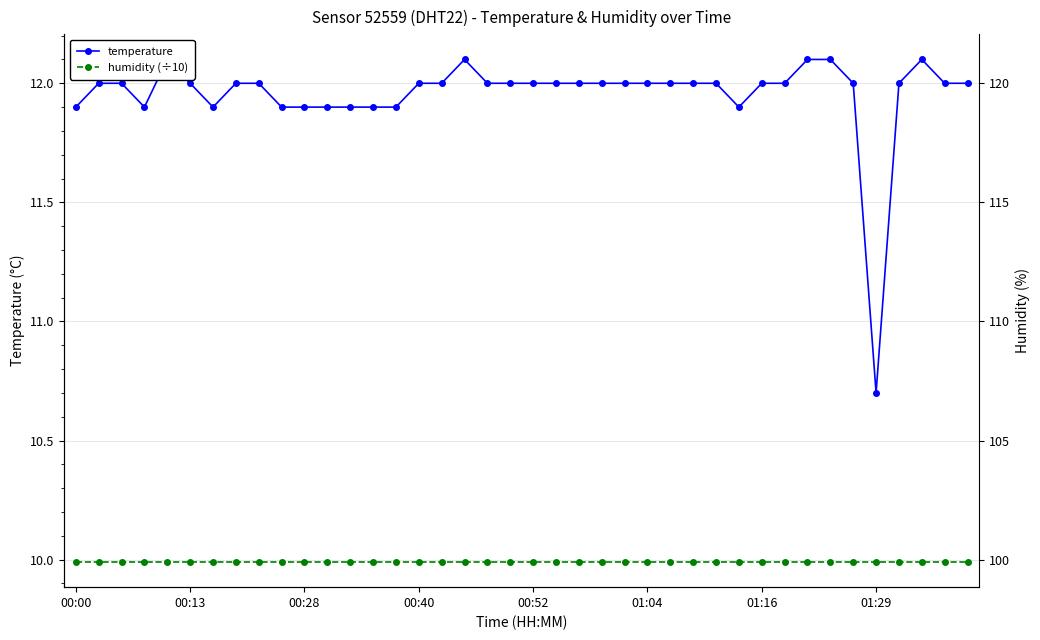

What is the greatest value displayed?

12.1